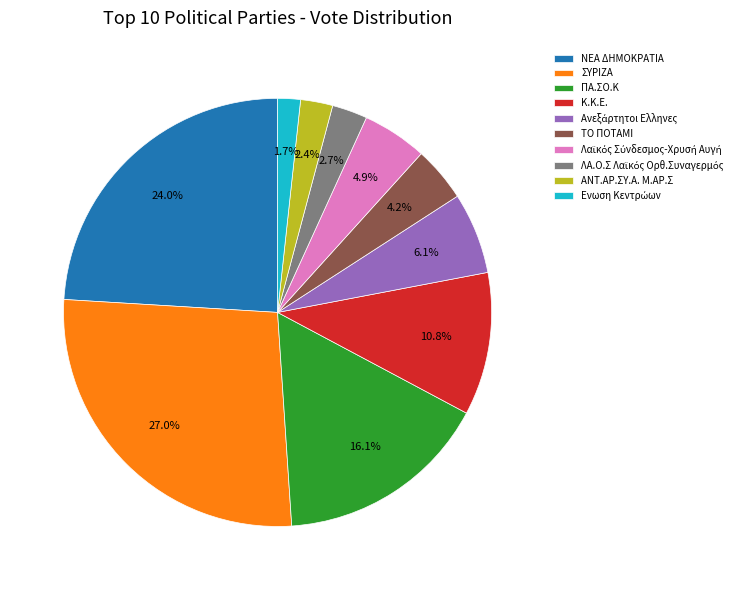

Do ΝΕΑ ΔΗΜΟΚΡΑΤΙΑ and ΣΥΡΙΖΑ together represent more than half of the pie?

Yes